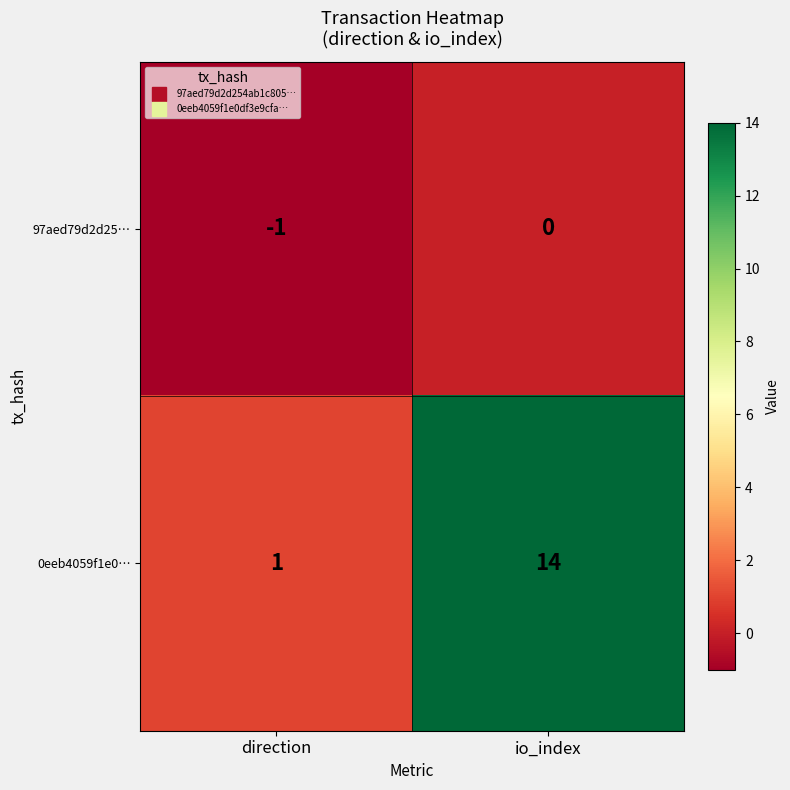

Reading left to right, transcribe all the data shown in this chart.

97aed79d2d25…: -1	0
0eeb4059f1e0…: 1	14